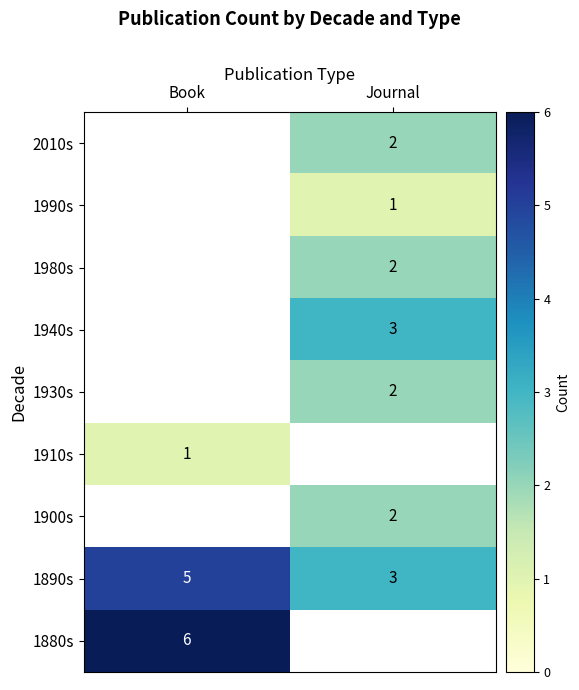

True or false: 1940s has a value of 2 at Journal.

False